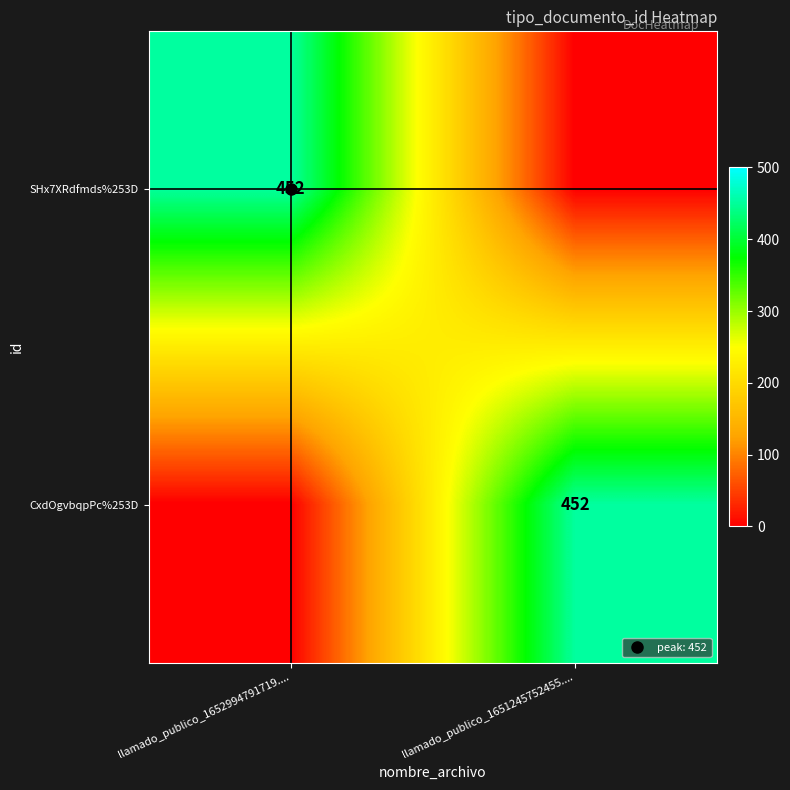

At which category is the sum across all series the highest?

llamado_publico_1652994791719....